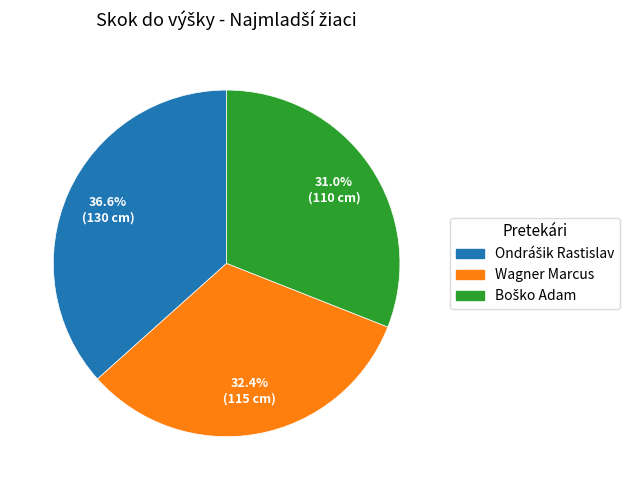

How many slices are in this pie chart?

3